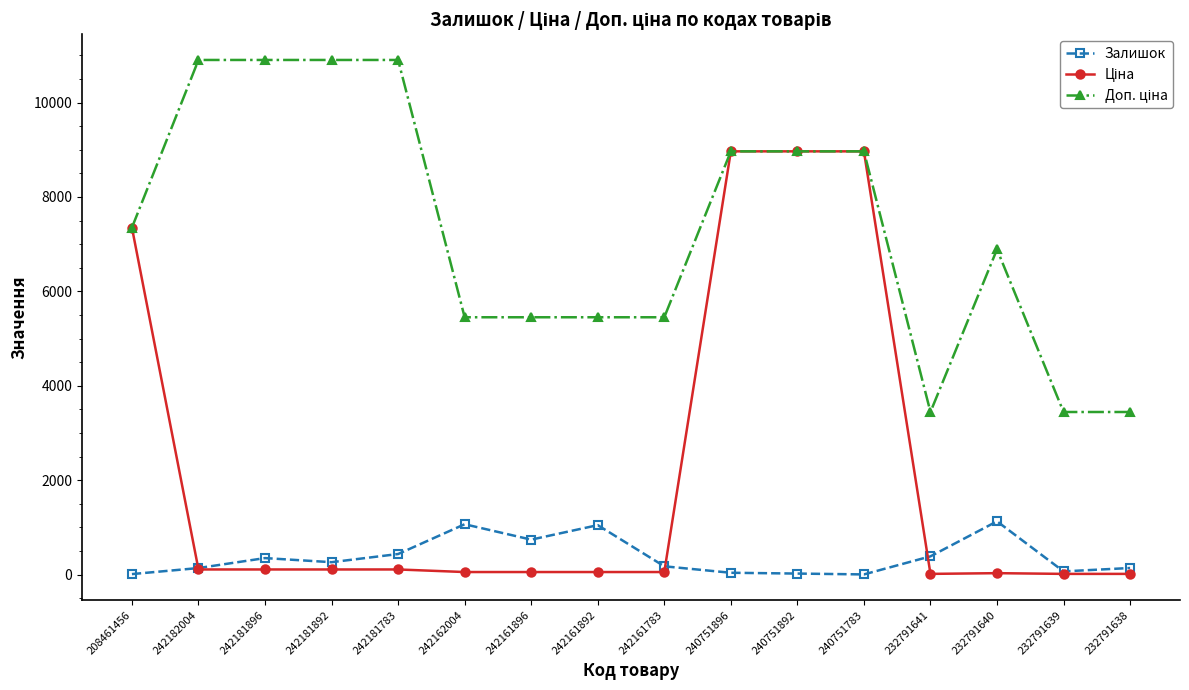

The value of Залишок at 242181892 is 263.0. True or false?

True